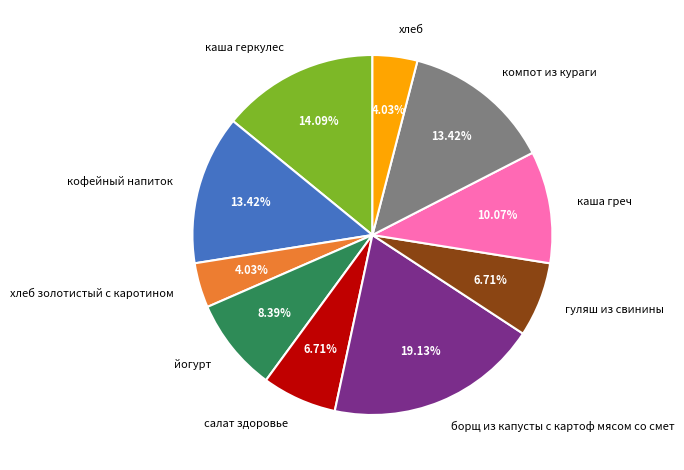

Is it true that салат здоровье is 7% of the pie?

True